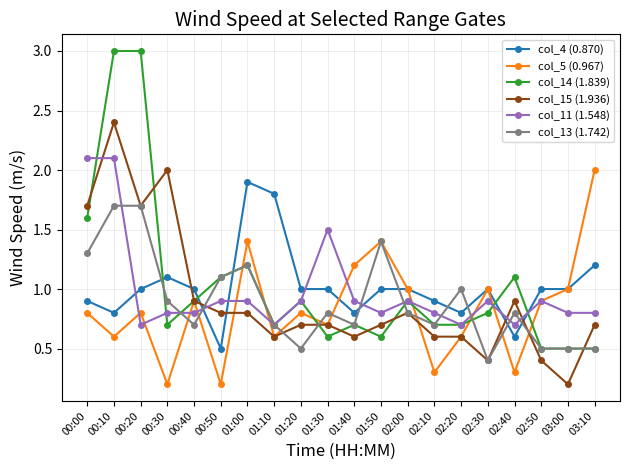

What is the lowest value of the col_13 (1.742) series?

0.4